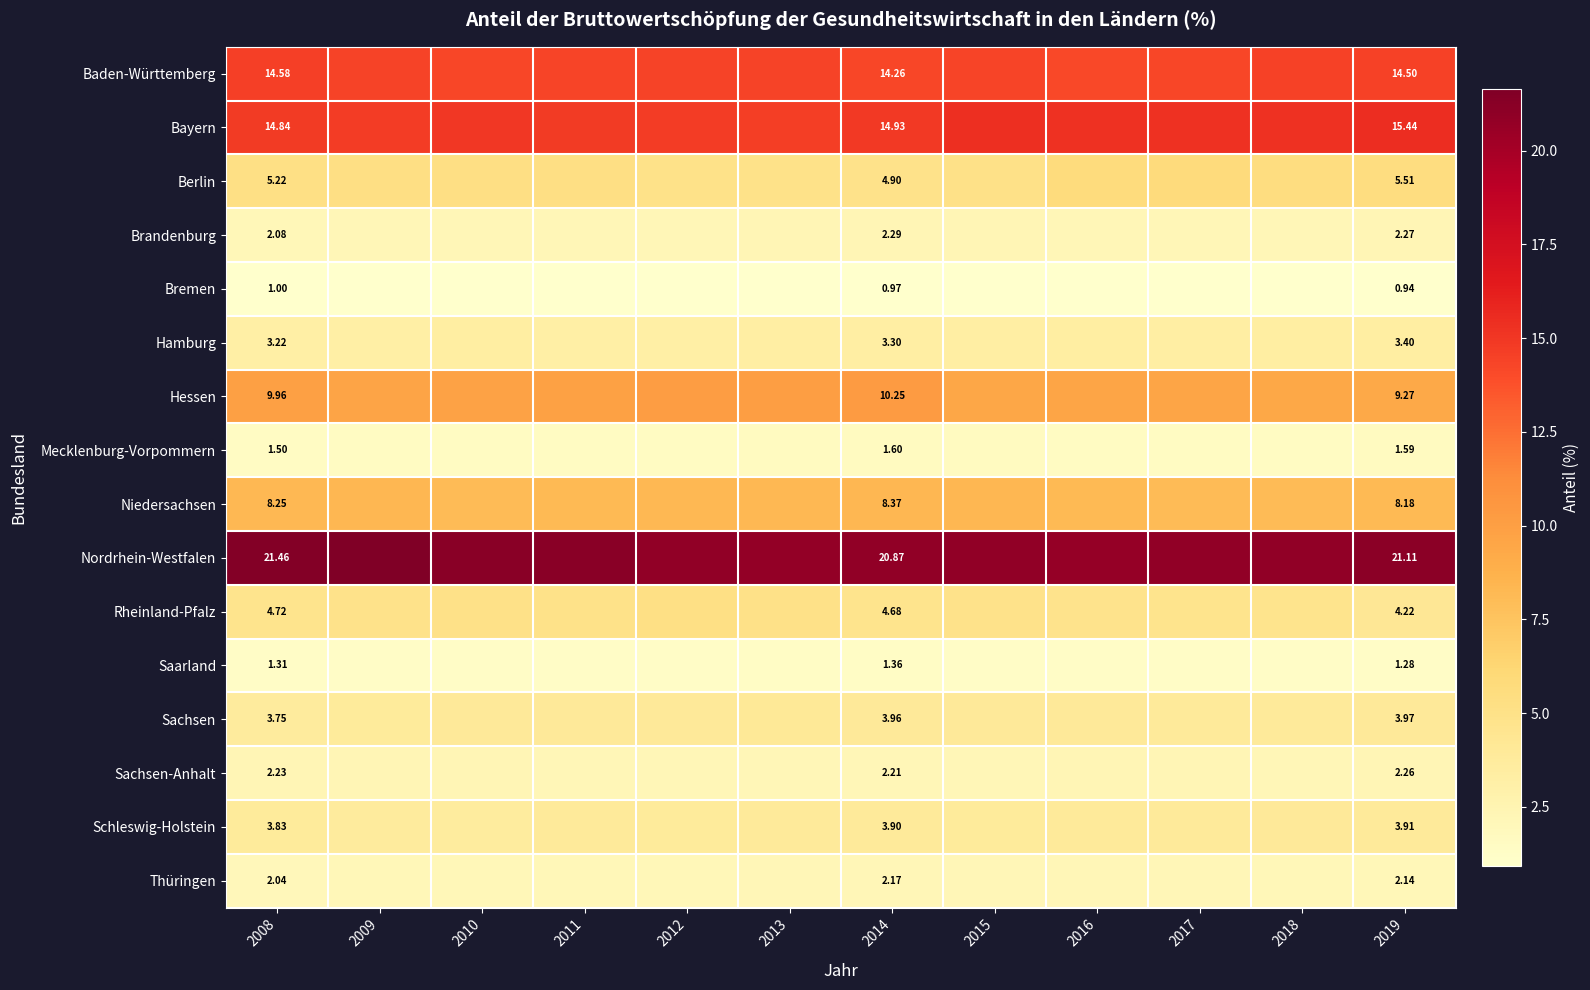

What value does the Hessen series have at 2010?

9.8